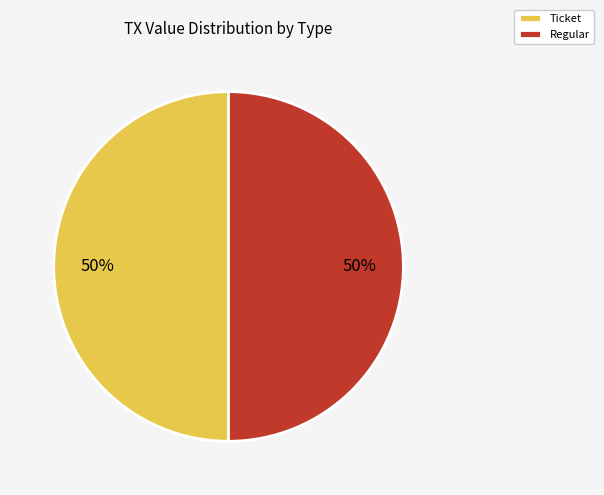

Do Ticket and Regular together represent more than half of the pie?

Yes